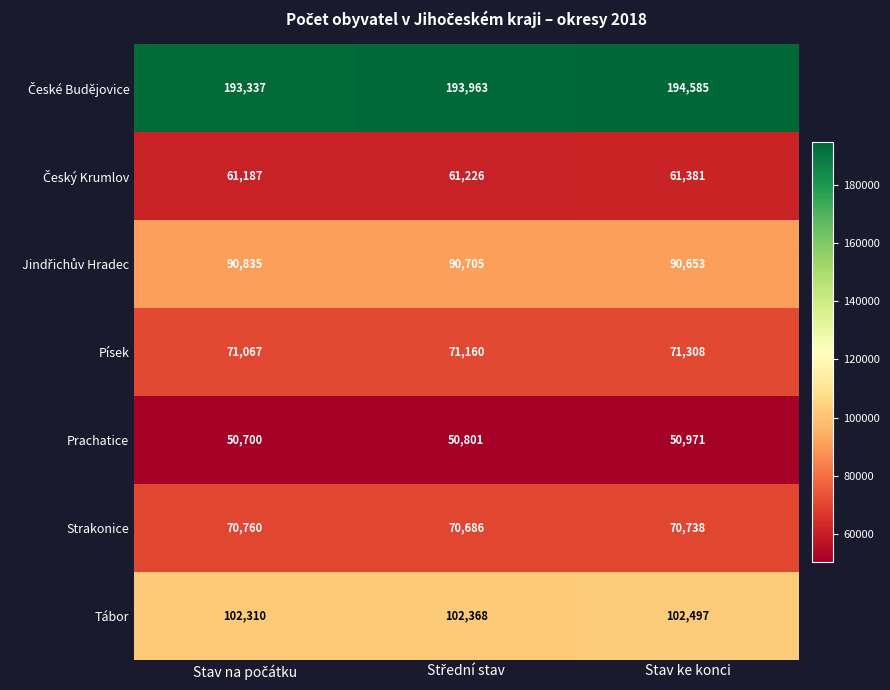

Count the number of data series in this chart.

7